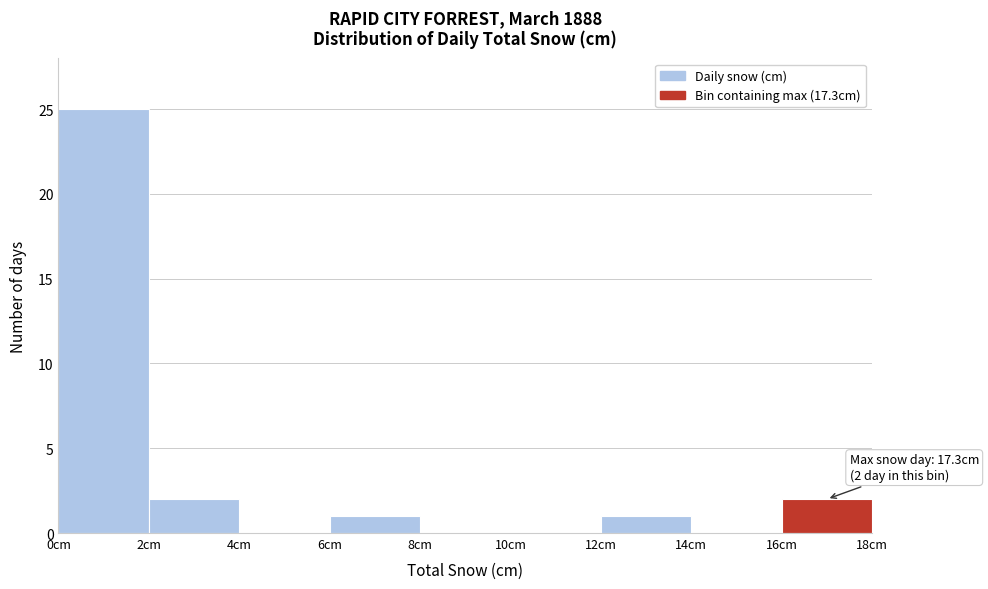

Over which range of the x-axis is the bar tallest?

0 to 2